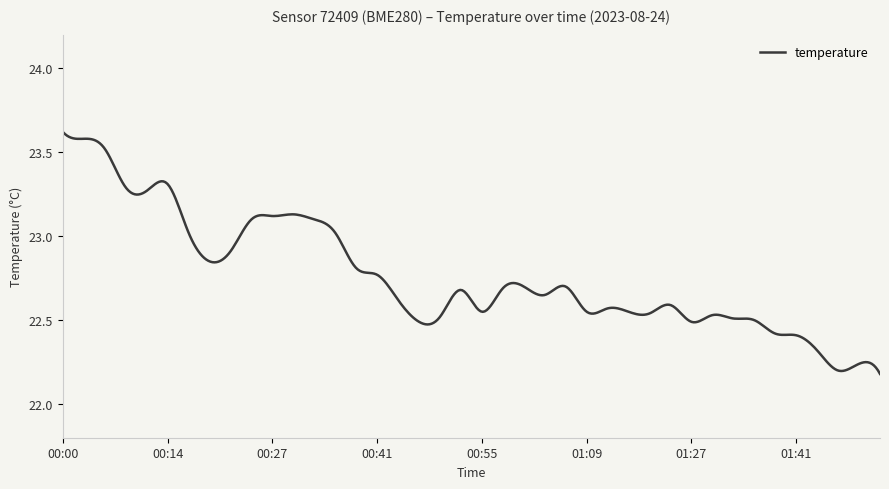

What is the difference between the maximum and minimum values?

1.4